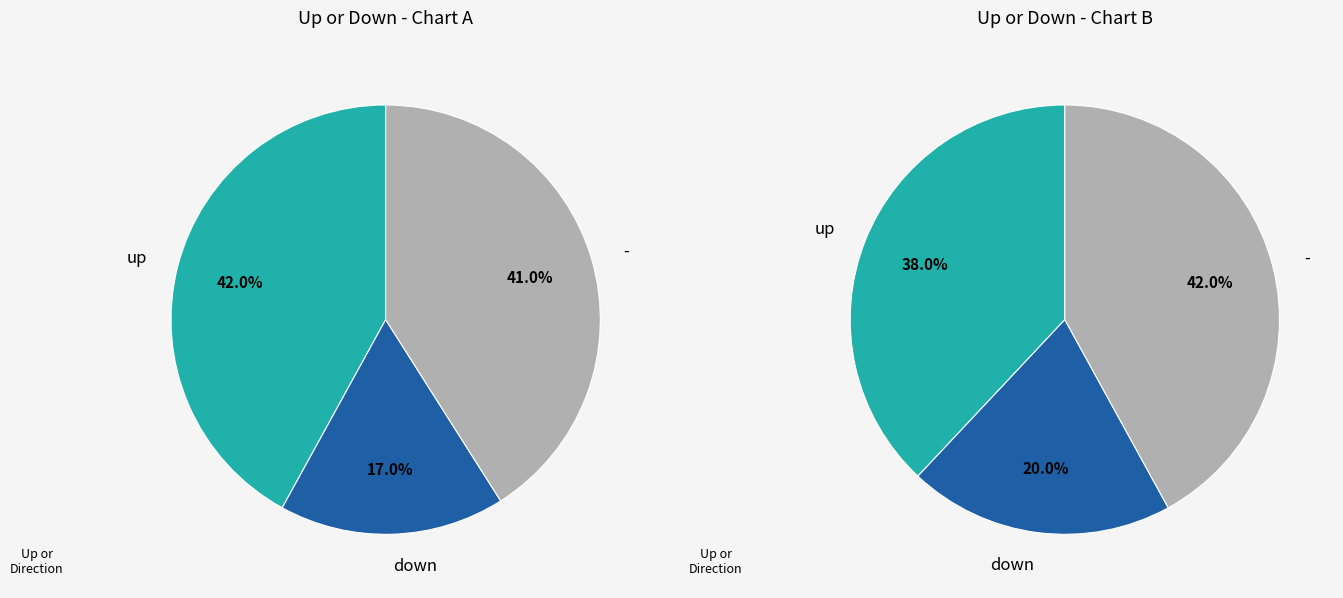

The up slice represents 42% of the pie. True or false?

True